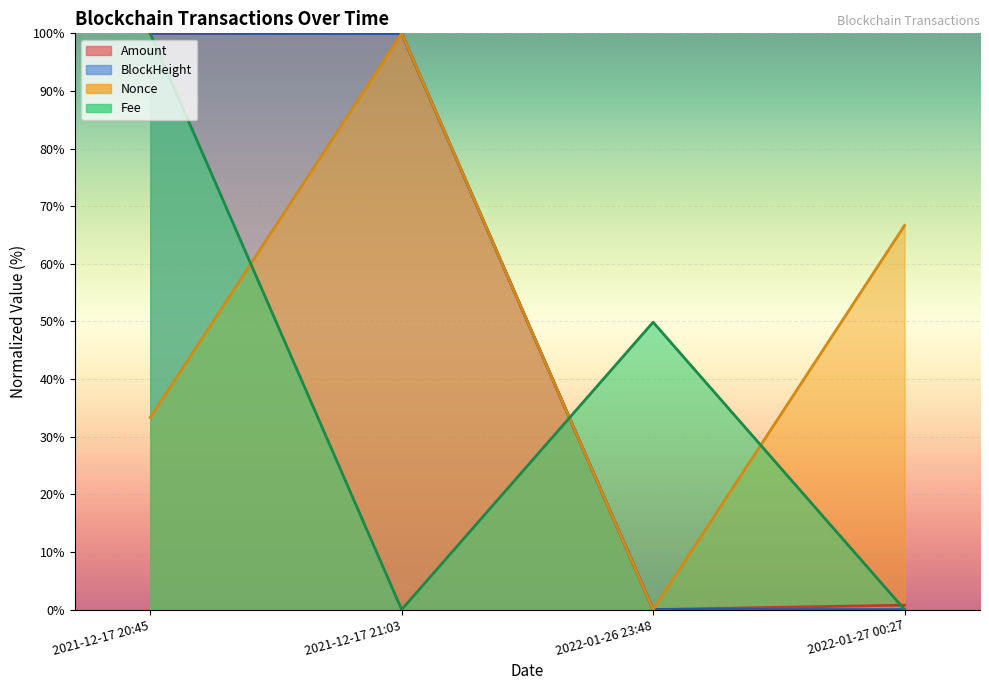

How many values in the Amount series are below 99?

2